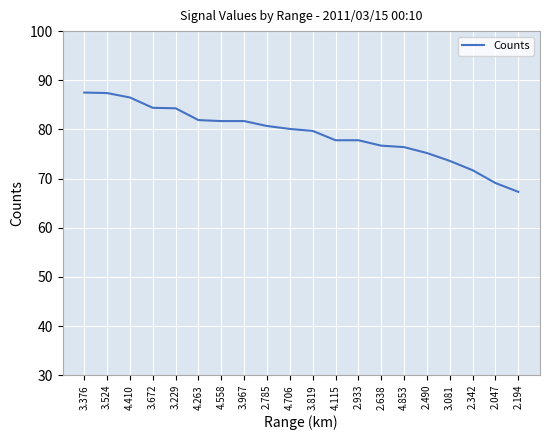

What value does the data have at 4.706?

80.1